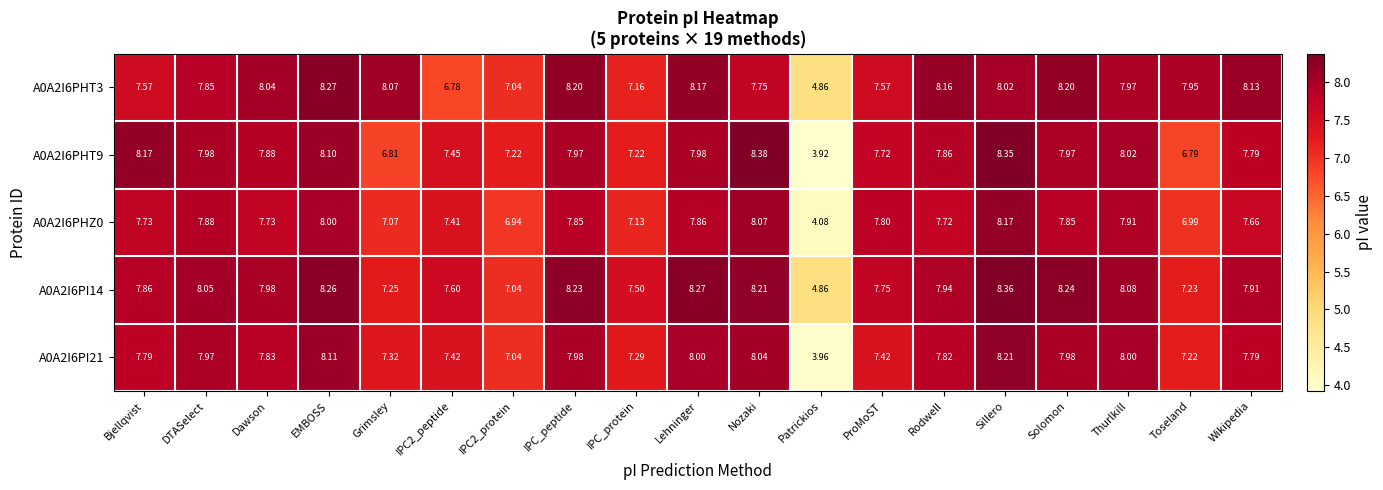

Is the value of A0A2I6PI14 at Nozaki greater than the value of A0A2I6PHT3 at IPC2_protein?

Yes